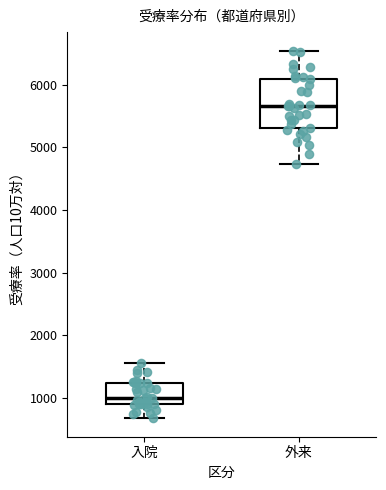

Which box is the tallest, from its lower edge to its upper edge?

外来